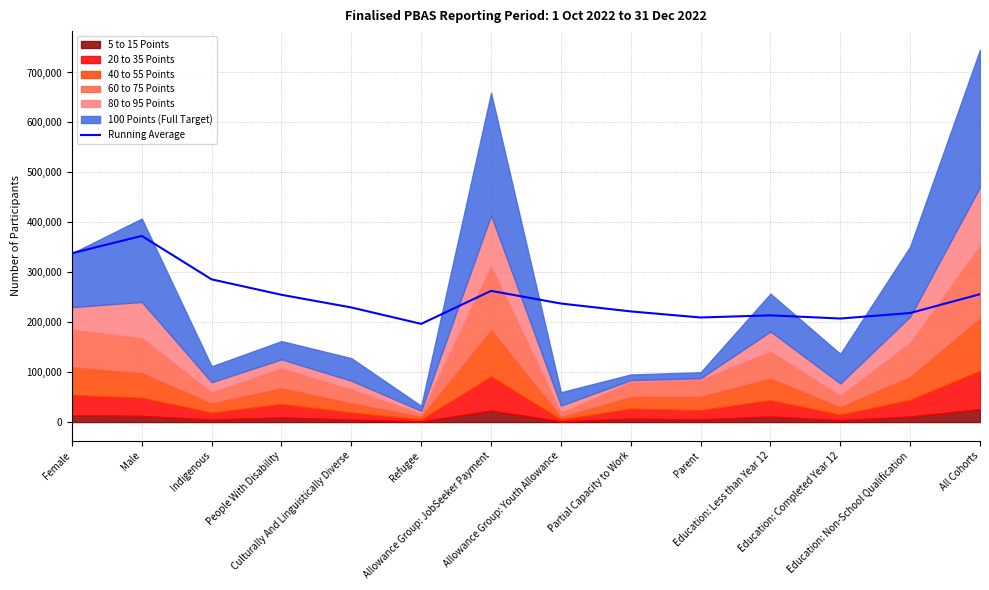

What is the label of the 14th point from the right?

Female